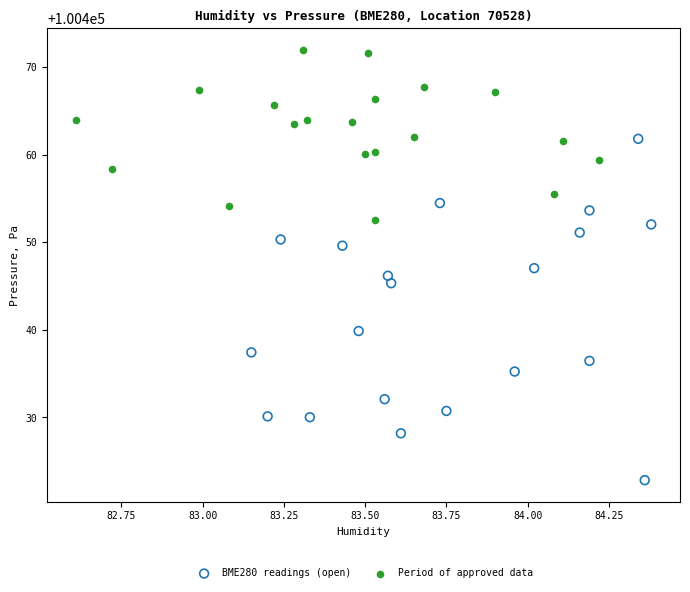

Which series reaches the maximum Y coordinate?

Period of approved data